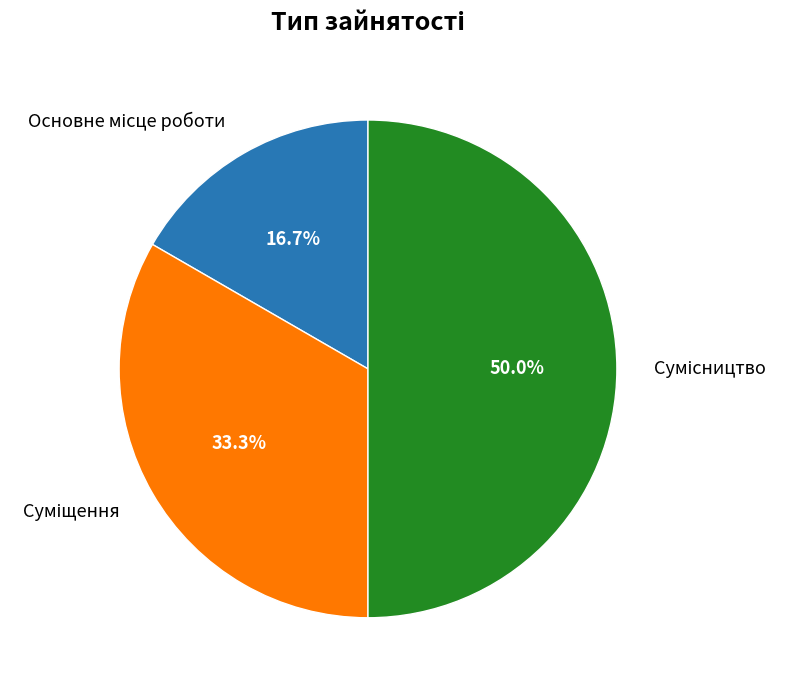

To the nearest percent, what is the average slice percentage?

33%